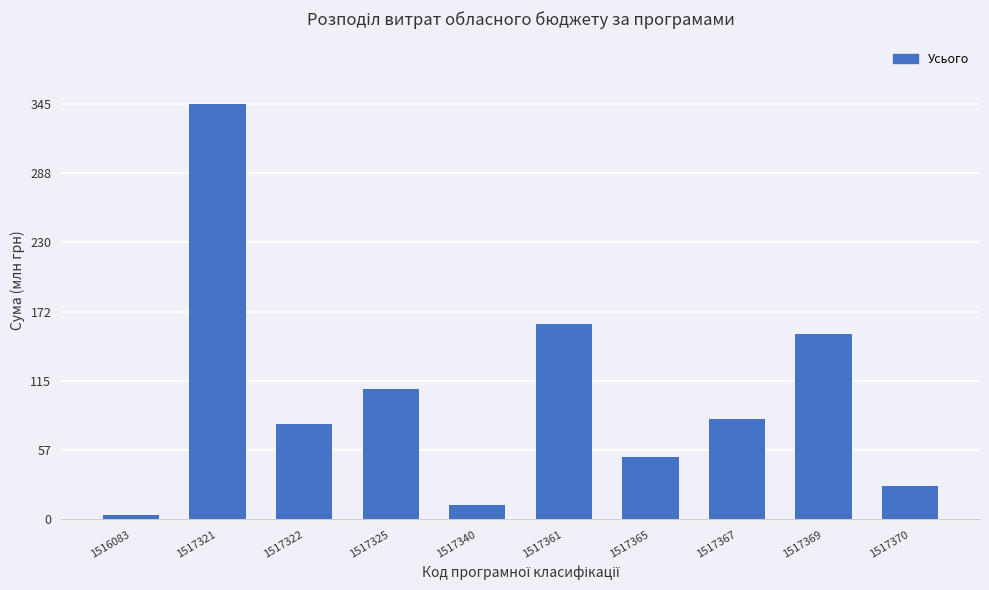

How many values are below 83685038?

5